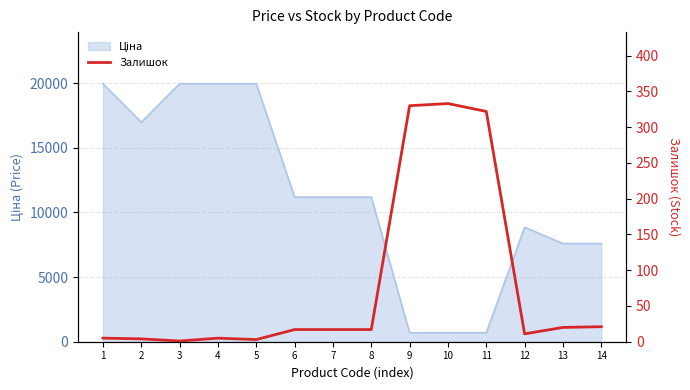

Which label corresponds to the smallest value in the chart?

3